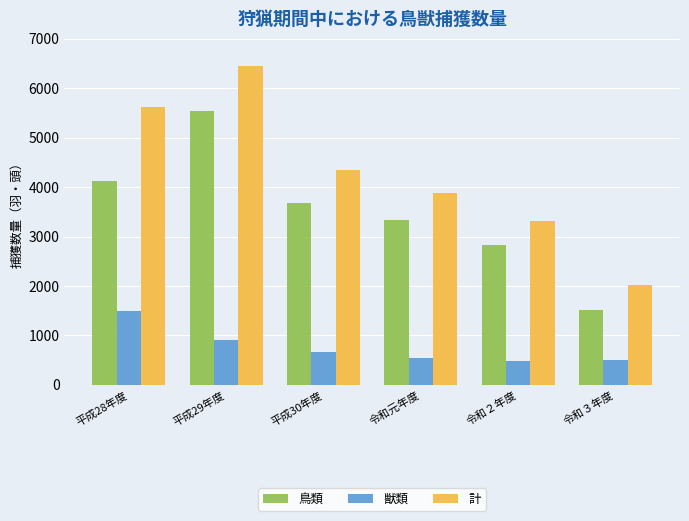

At which label does 鳥類 reach its peak?

平成29年度